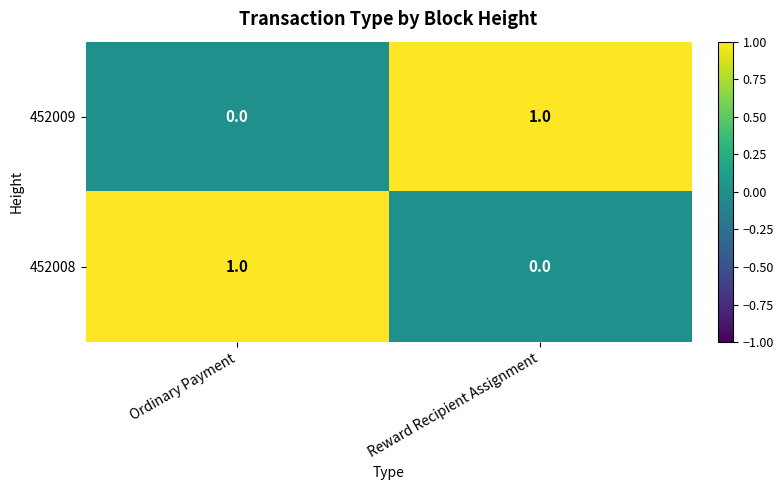

At Ordinary Payment, list the series in order from smallest to largest.

452009, 452008